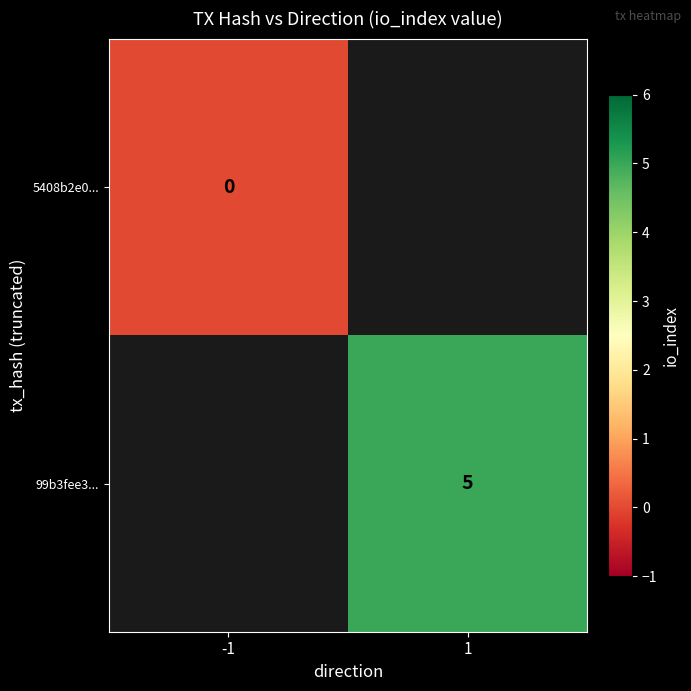

The 99b3fee3... series shows 7 at 1. True or false?

False